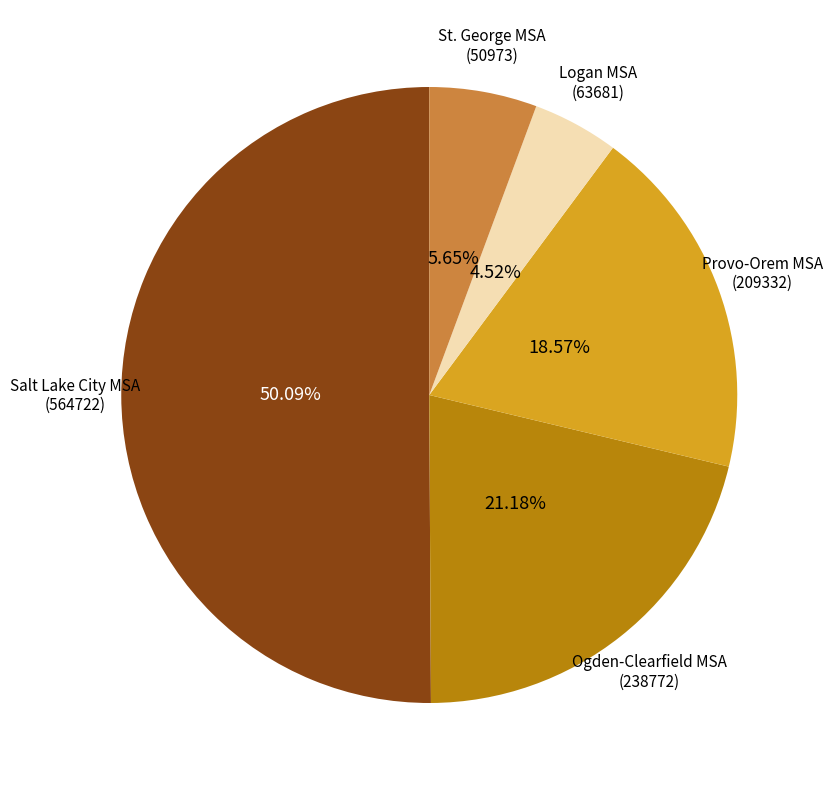

Does any single category account for the majority?

Yes